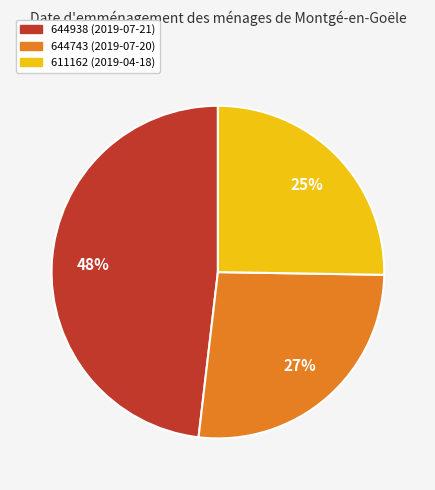

To the nearest percent, what is the average slice percentage?

33%